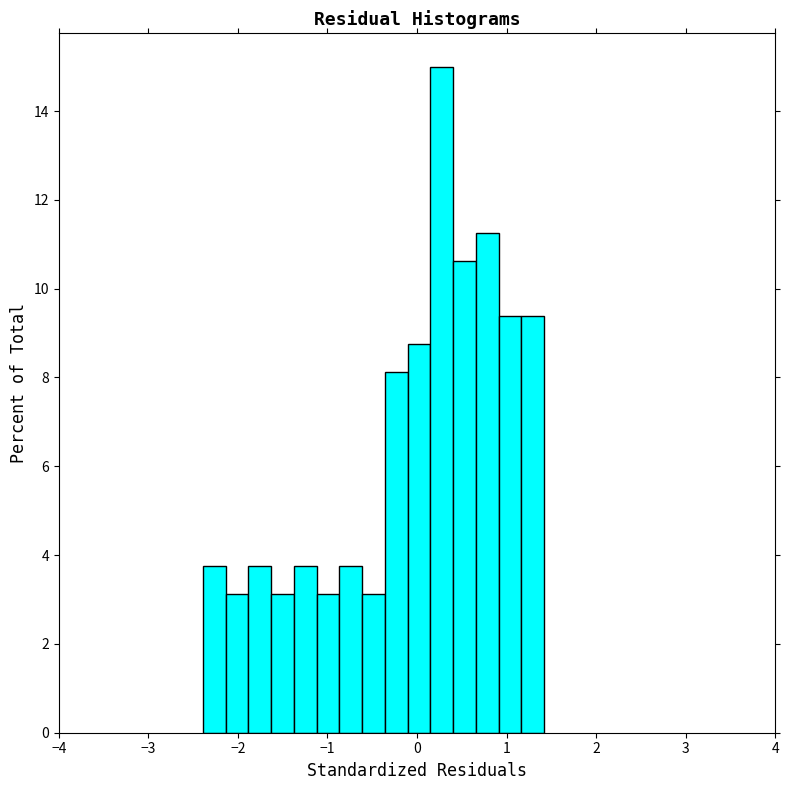

Read against the x-axis, roughly where is the centre of the tallest bar?

0.3